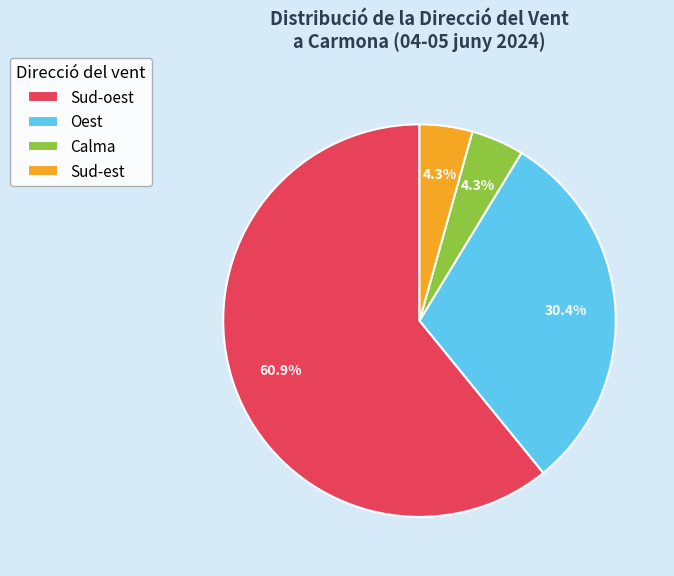

What is the largest slice in the pie chart?

Sud-oest